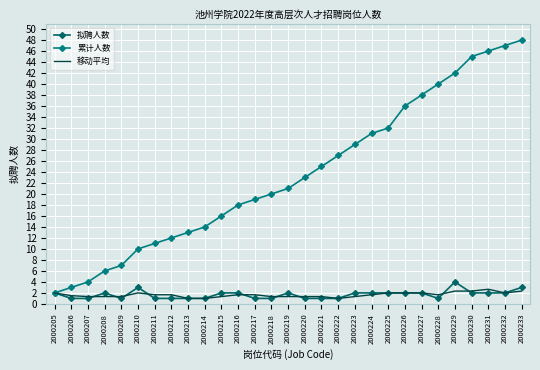

True or false: 拟聘人数 has a value of 0.5 at 2000232.

False